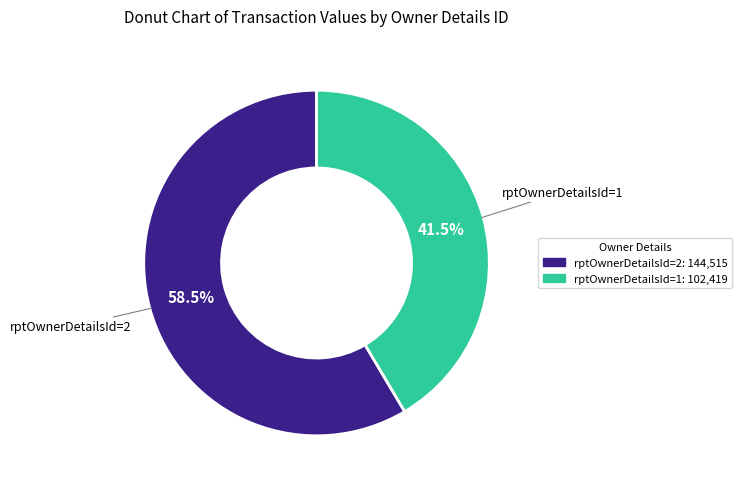

Between rptOwnerDetailsId=2 and rptOwnerDetailsId=1, which is larger?

rptOwnerDetailsId=2